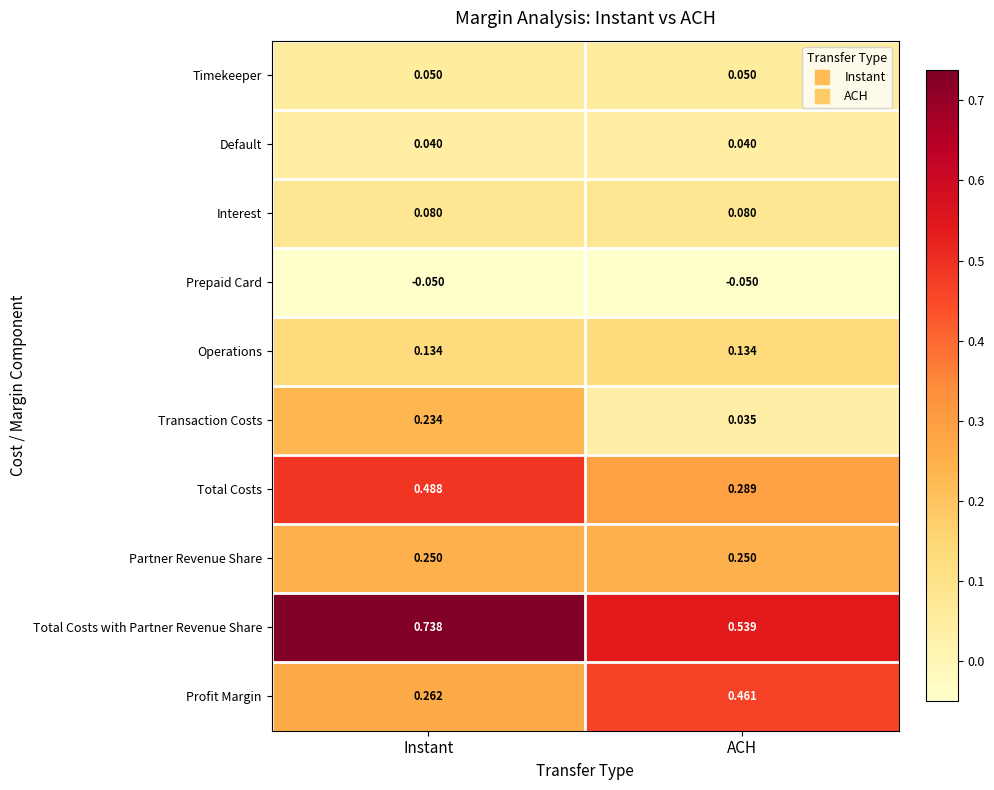

Which label corresponds to the largest value in the chart?

Instant